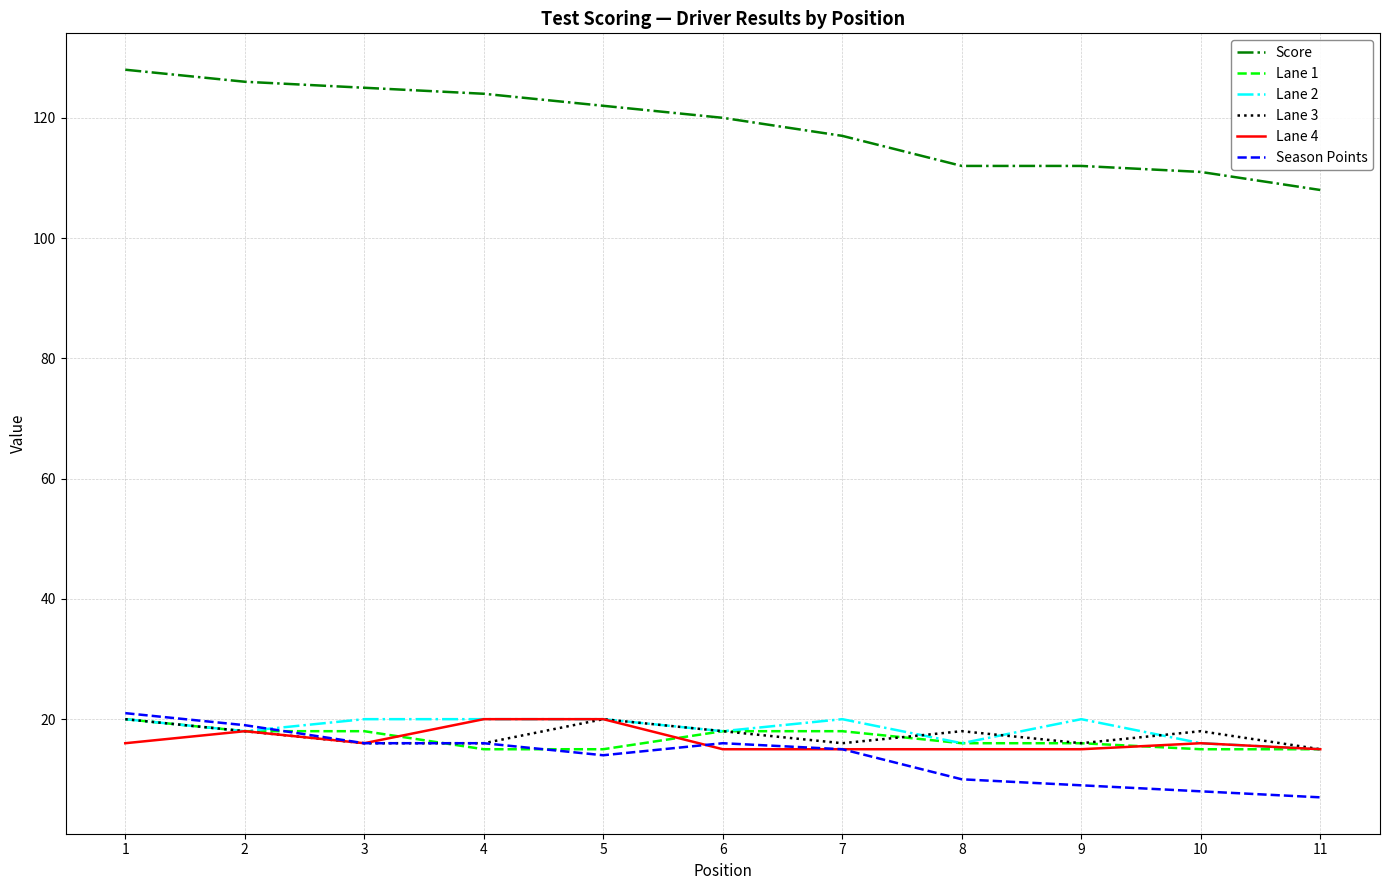

The Season Points series shows 7 at 3. True or false?

False